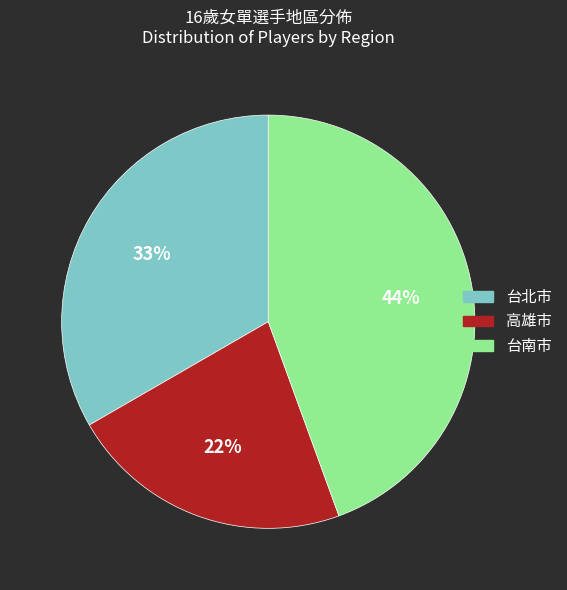

How many slices are in this pie chart?

3